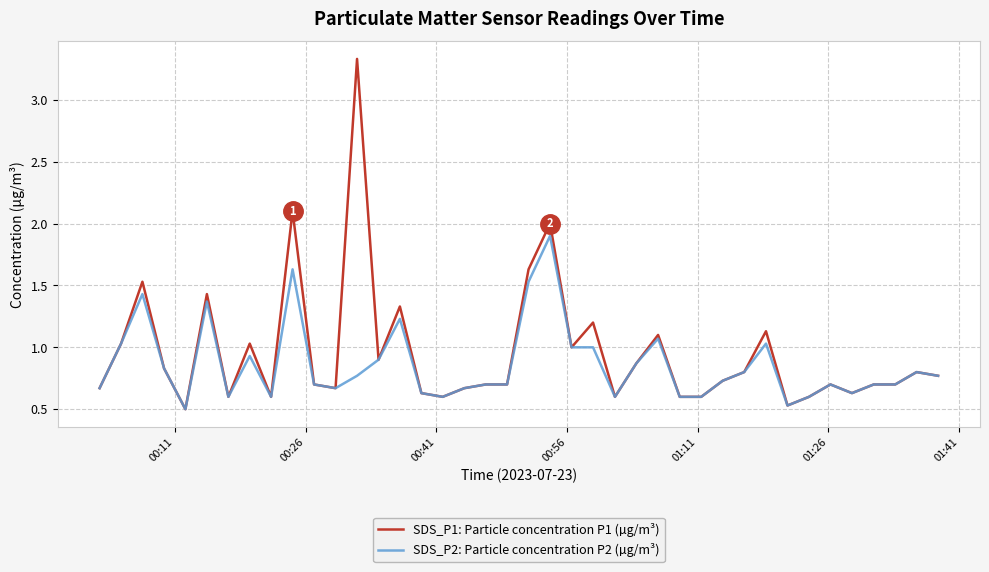

Does the chart display data point markers on the line(s)?

No